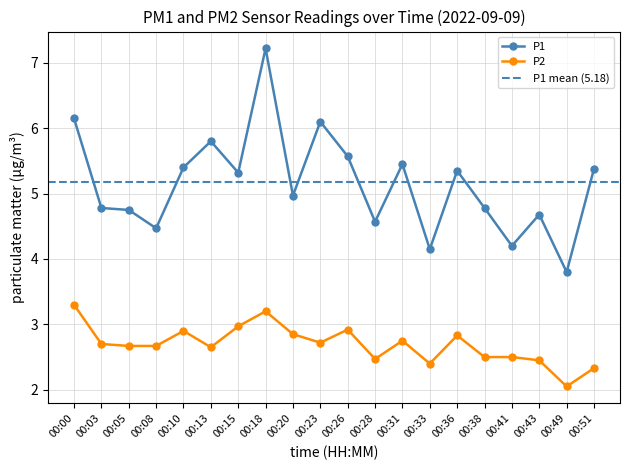

True or false: P1 and P2 cross at least once.

False